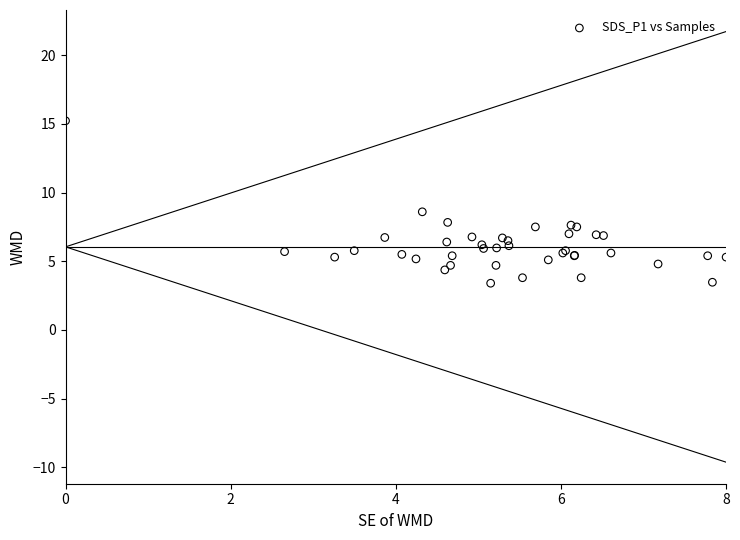

What Y value in the scatter plot is closest to 9?

8.6